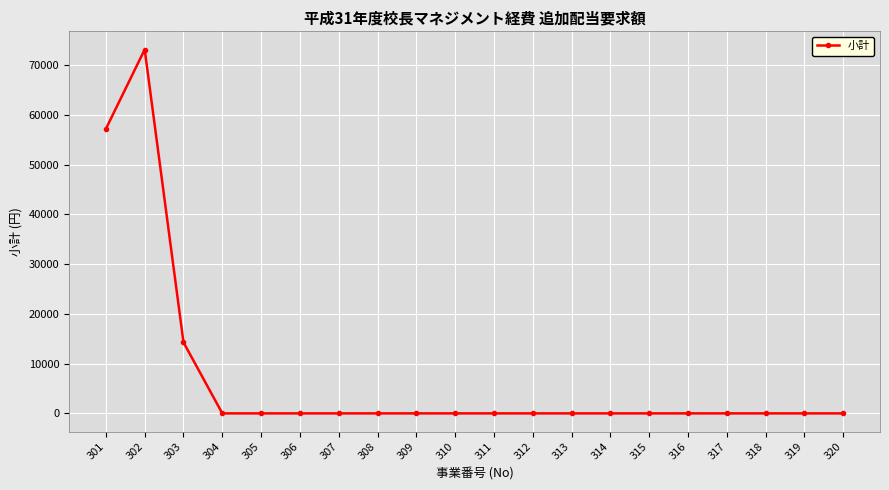

Is this an area chart (filled region under the line)?

No